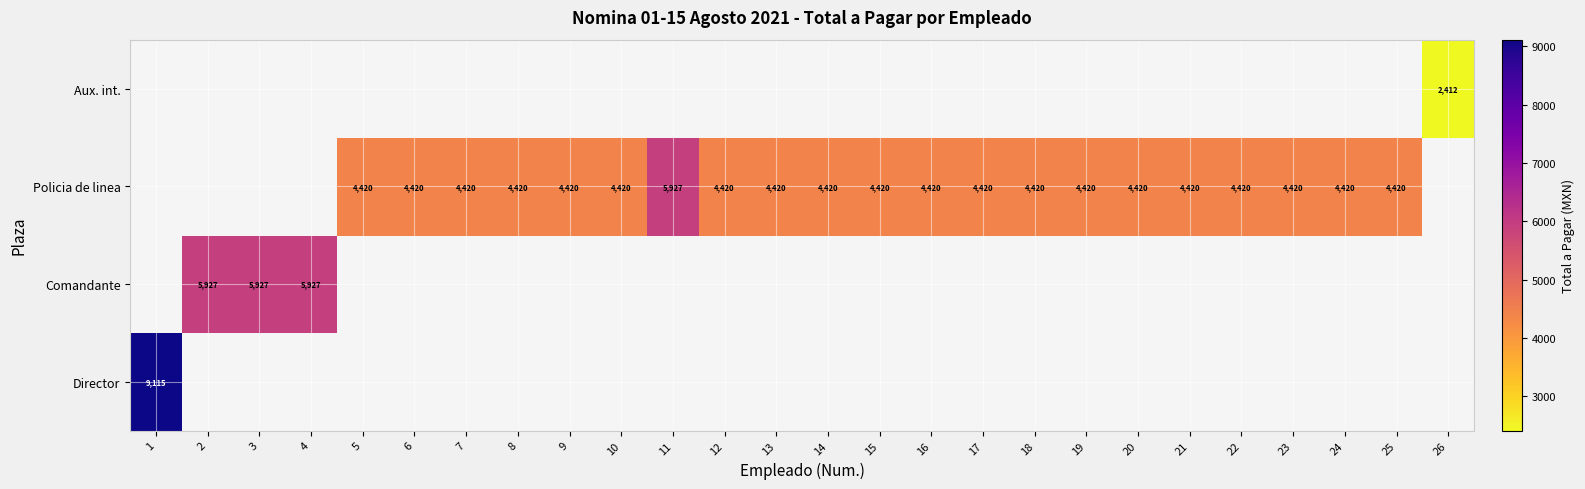

The value of Aux. int. at 26 is 1388. True or false?

False